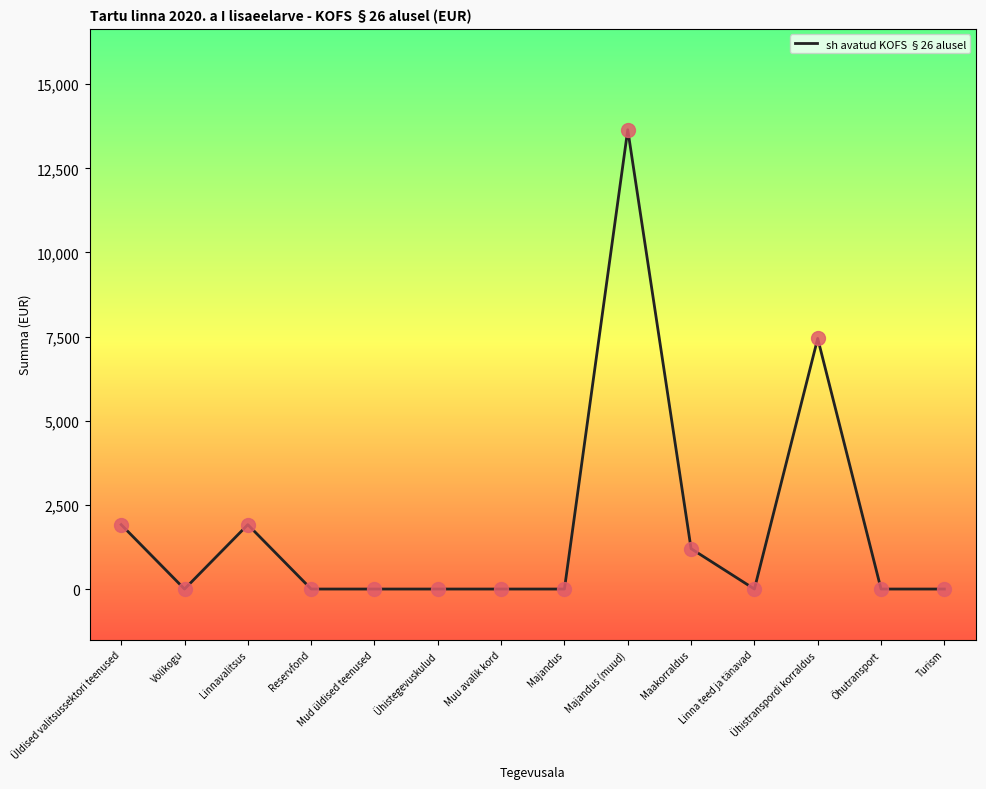

What is the change in value from Mud üldised teenused to Majandus (muud)?

+13646